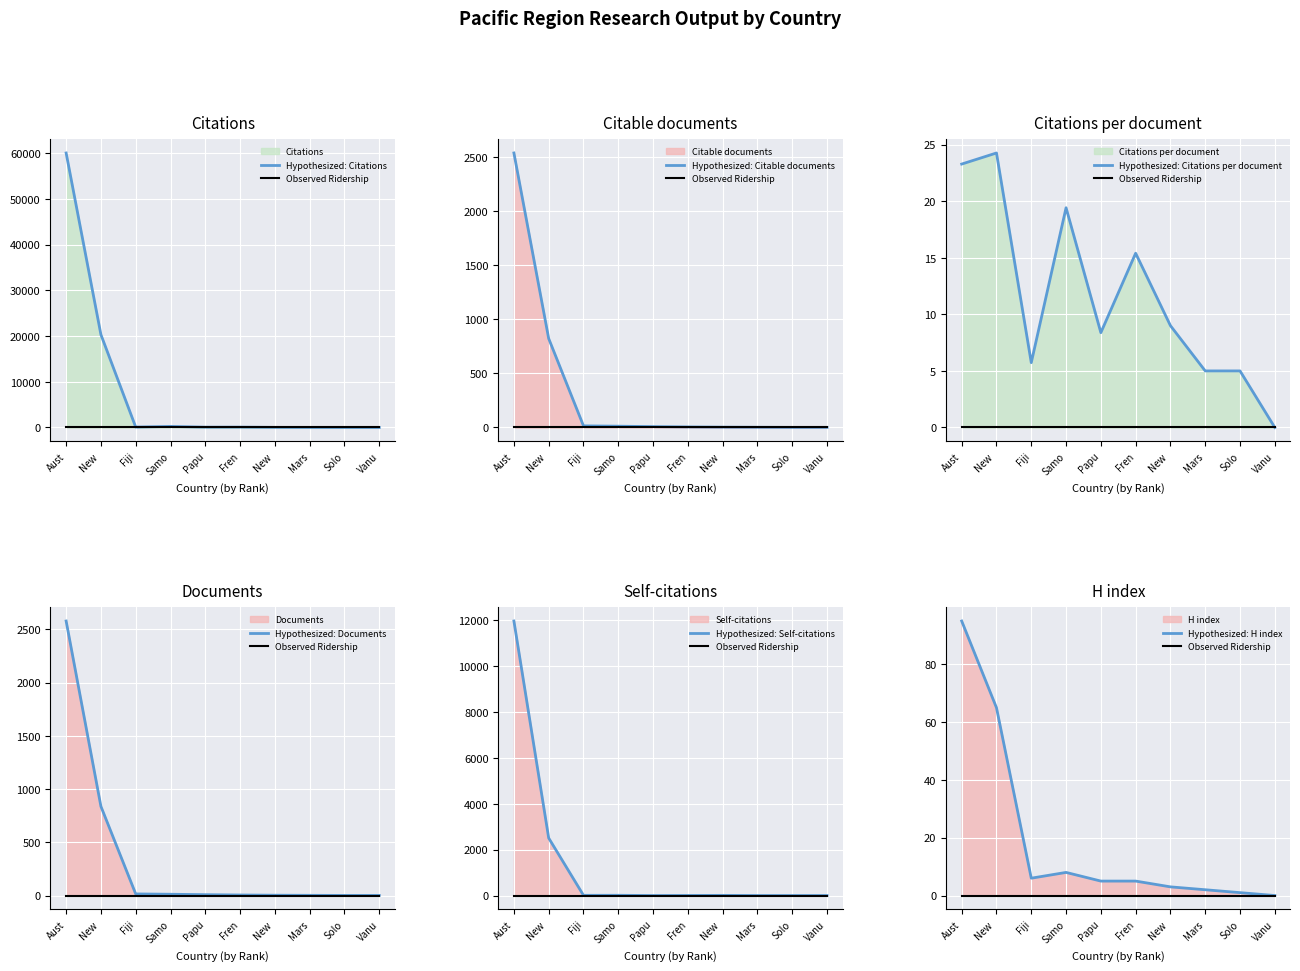

At which label does Self-citations first exceed 7?

Aust